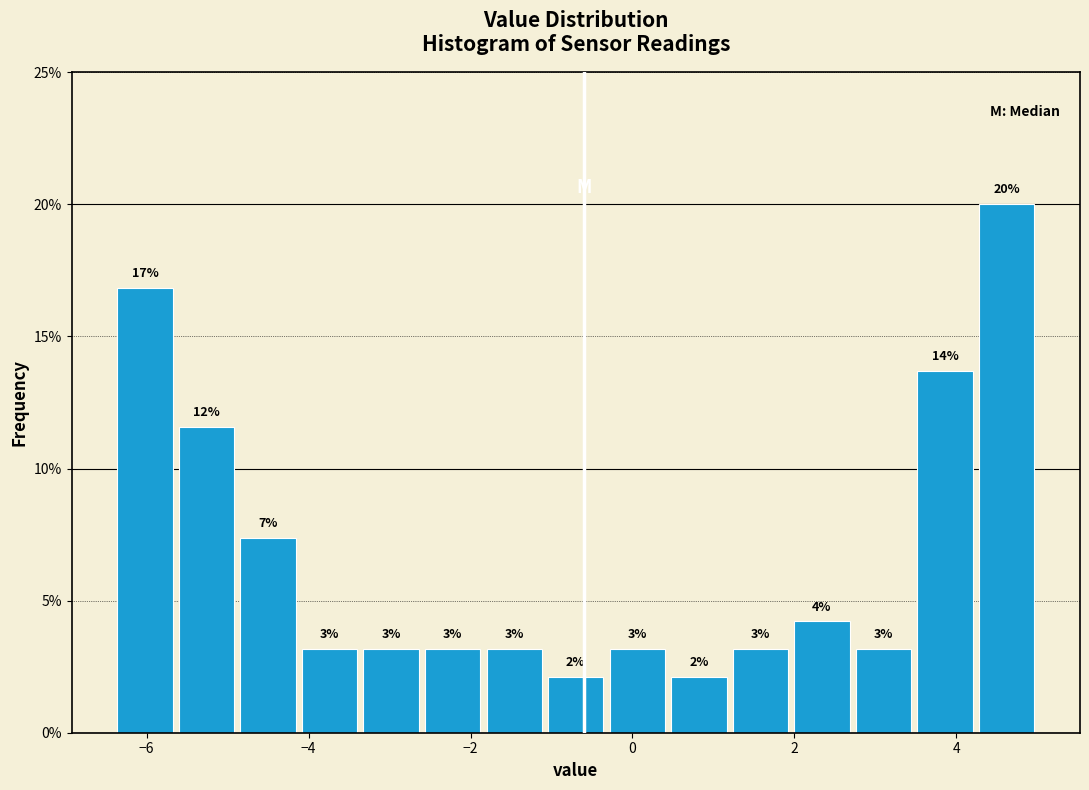

Around what value on the x-axis is the tallest bar? Give the approximate position of its centre, as read against the axis.

4.6